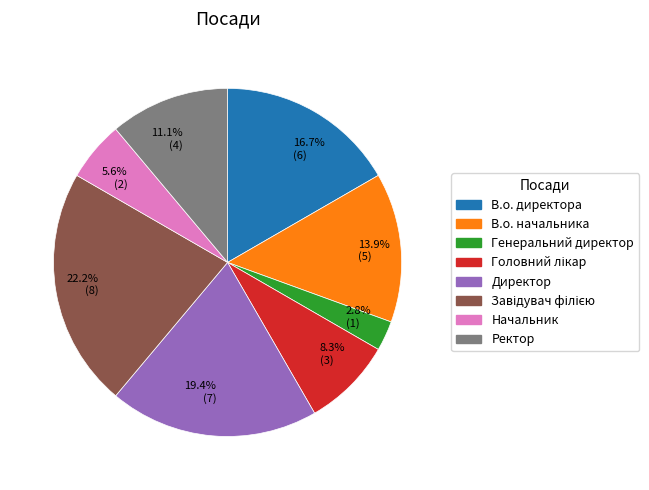

Rank the categories by value from highest to lowest.

22.2% (8), 19.4% (7), 16.7% (6), 13.9% (5), 11.1% (4), 8.3% (3), 5.6% (2), 2.8% (1)